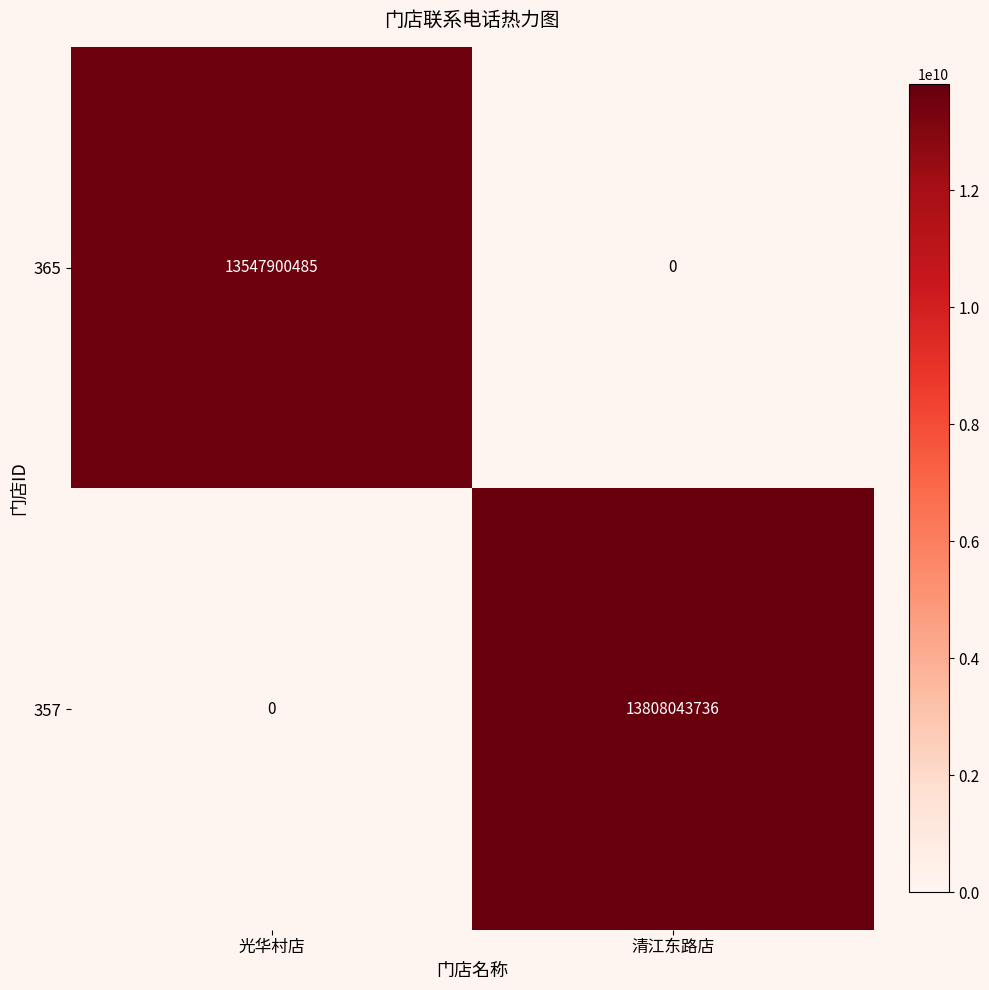

What is the sum of all 365 values?

13547900485